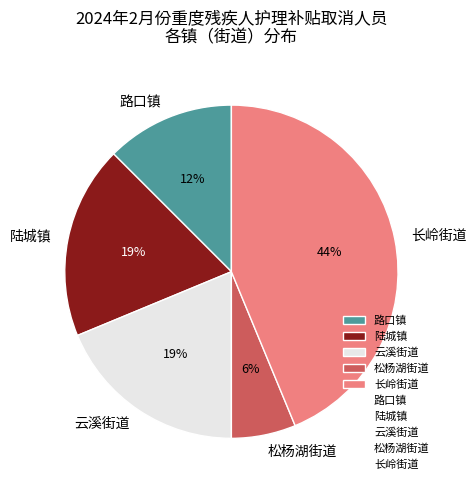

Which slice is the smallest?

松杨湖街道